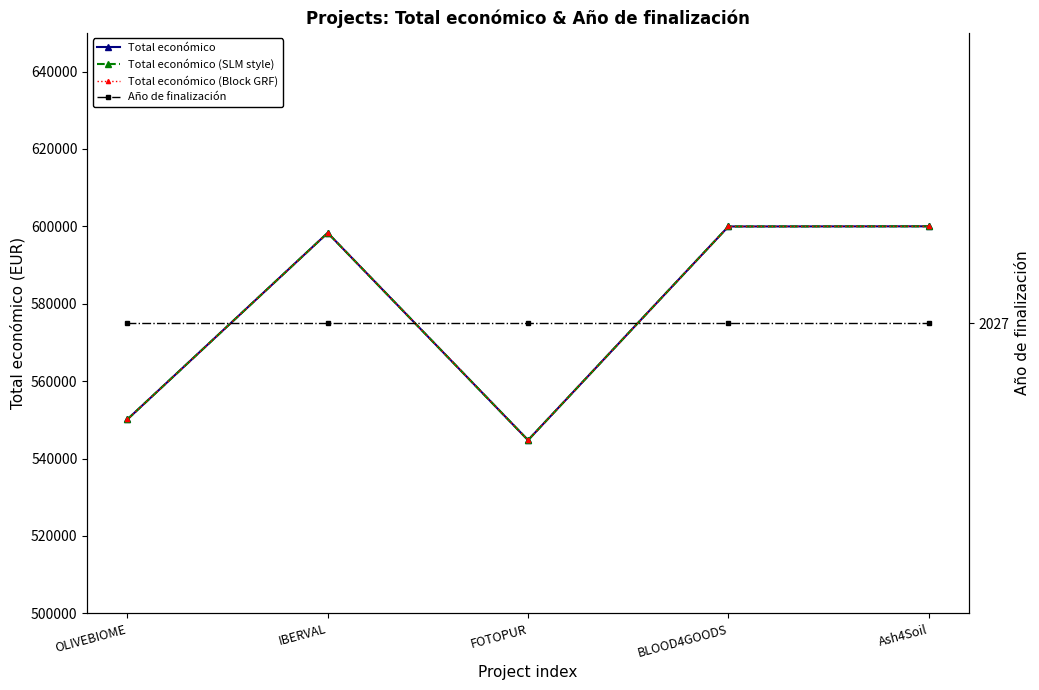

Read the Año de finalización value at FOTOPUR.

2027